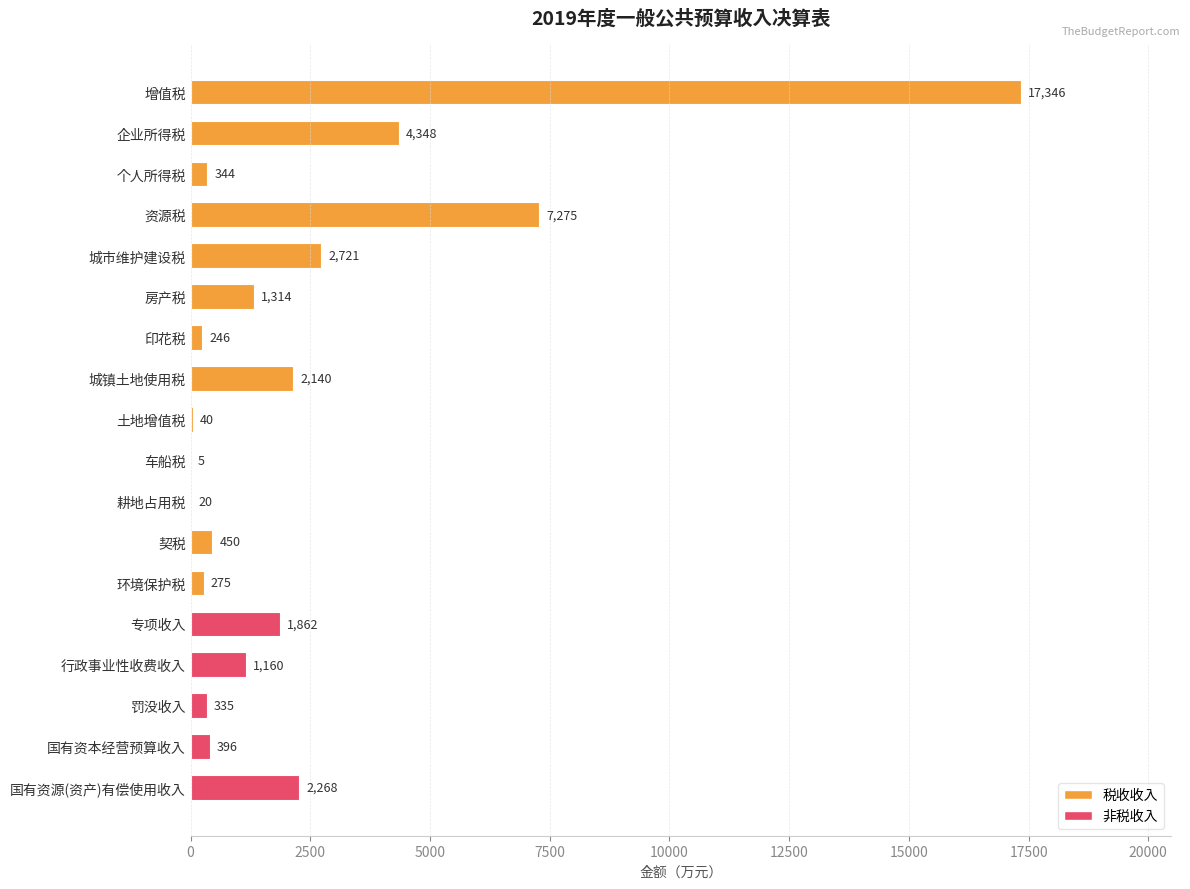

Reading top to bottom, extract all data points from this chart.

增值税=17346	企业所得税=4348	个人所得税=344	资源税=7275	城市维护建设税=2721	房产税=1314	印花税=246	城镇土地使用税=2140	土地增值税=40	车船税=5	耕地占用税=20	契税=450	环境保护税=275	专项收入=1862	行政事业性收费收入=1160	罚没收入=335	国有资本经营预算收入=396	国有资源(资产)有偿使用收入=2268